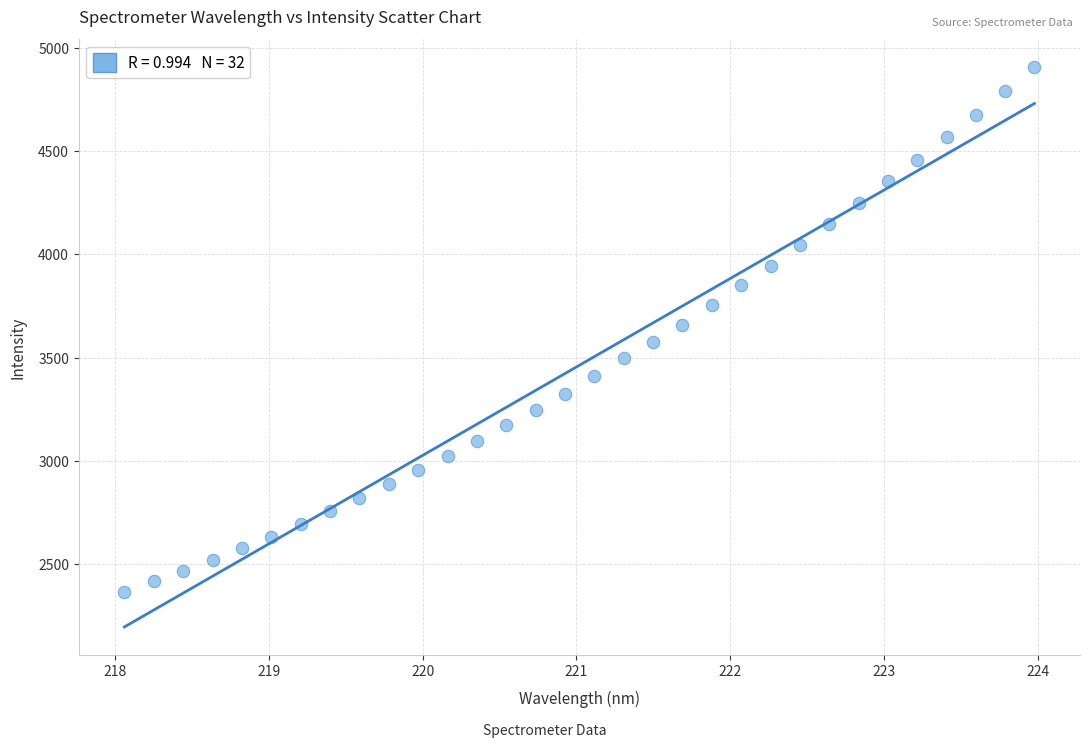

What is the range of Y values (max minus min)?

2545.2